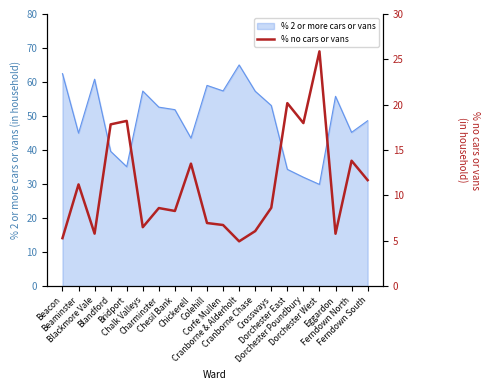

True or false: the data shows 6.7 at Corfe Mullen.

True